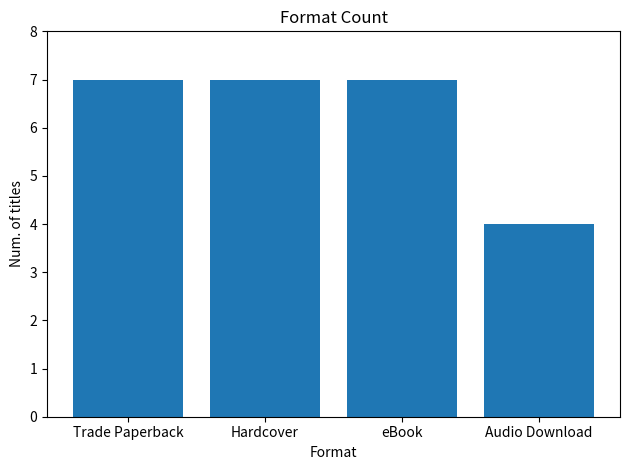

What is the change in value from eBook to Audio Download?

-3